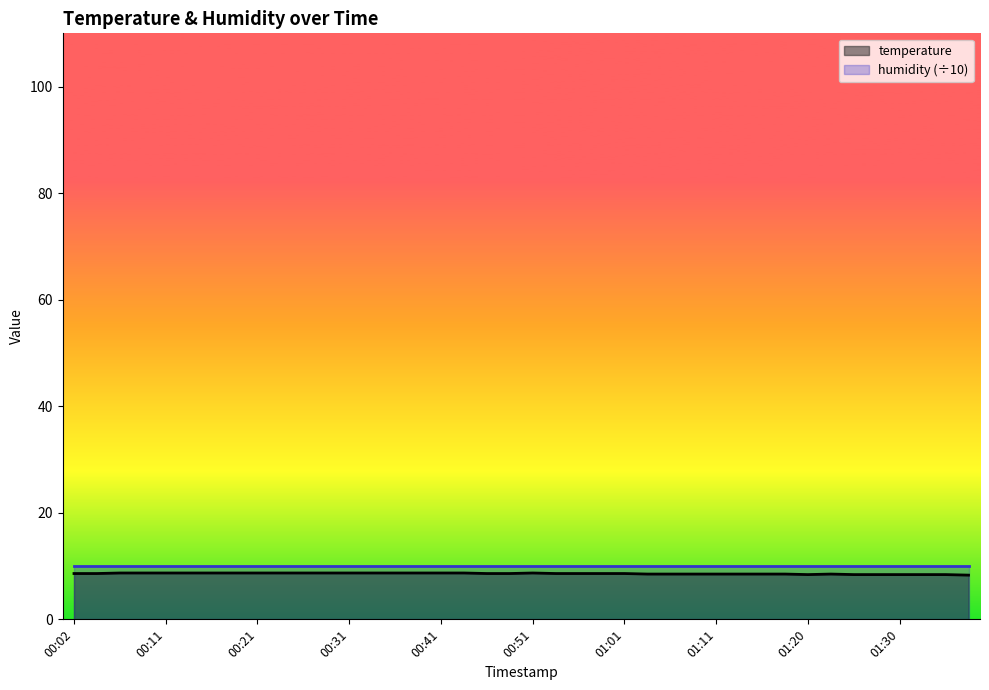

What is the ratio of the value at 01:38 to the value at 00:07?

1.0